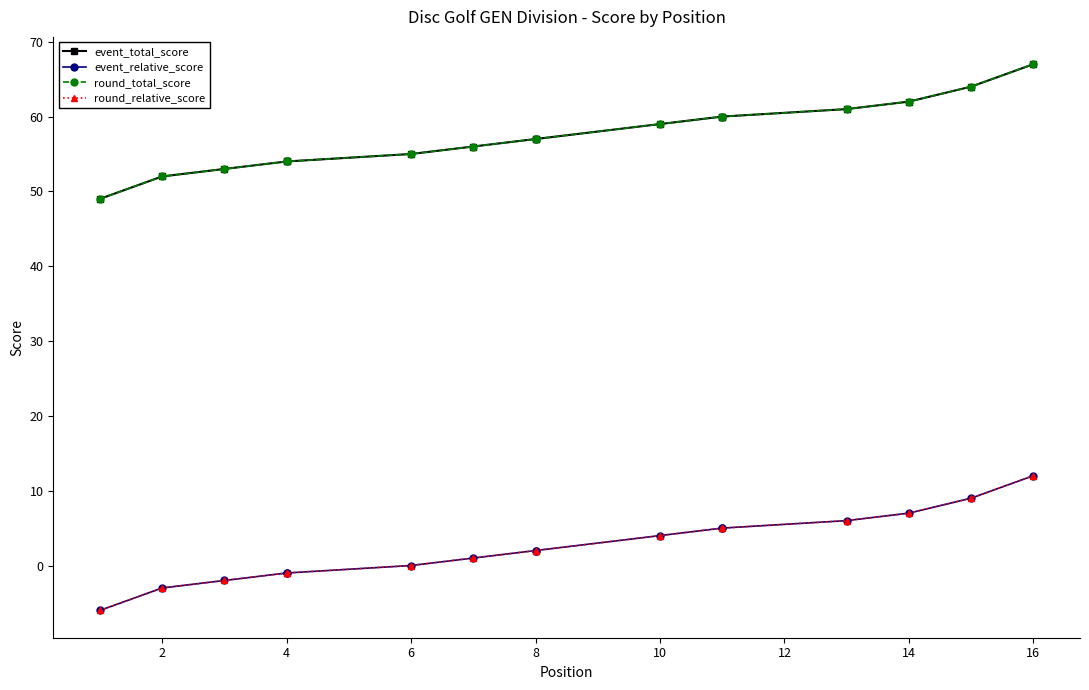

Between 2 and 14, which series saw the biggest shift?

event_total_score